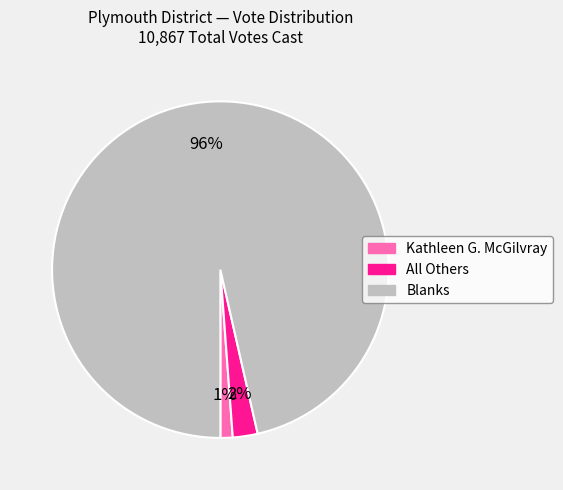

Rank the categories by value from lowest to highest.

Kathleen G. McGilvray, All Others, Blanks